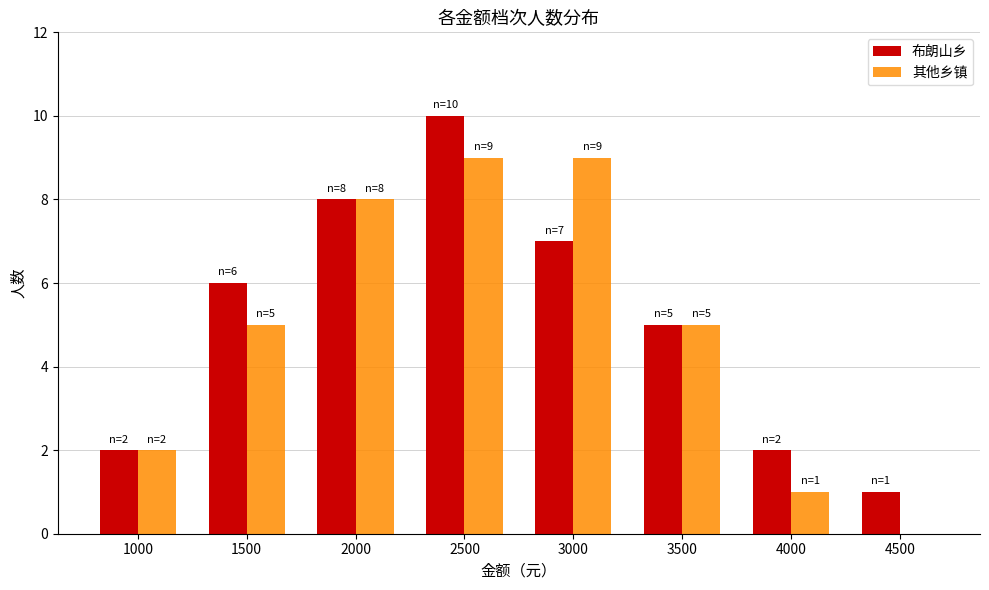

At which category is the sum across all series the highest?

2500